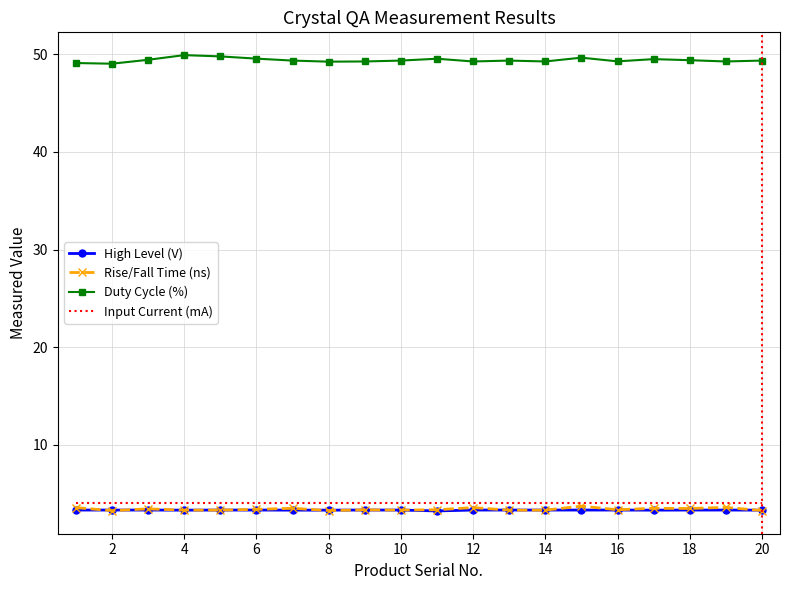

What is the minimum value for Rise/Fall Time (ns)?

3.2